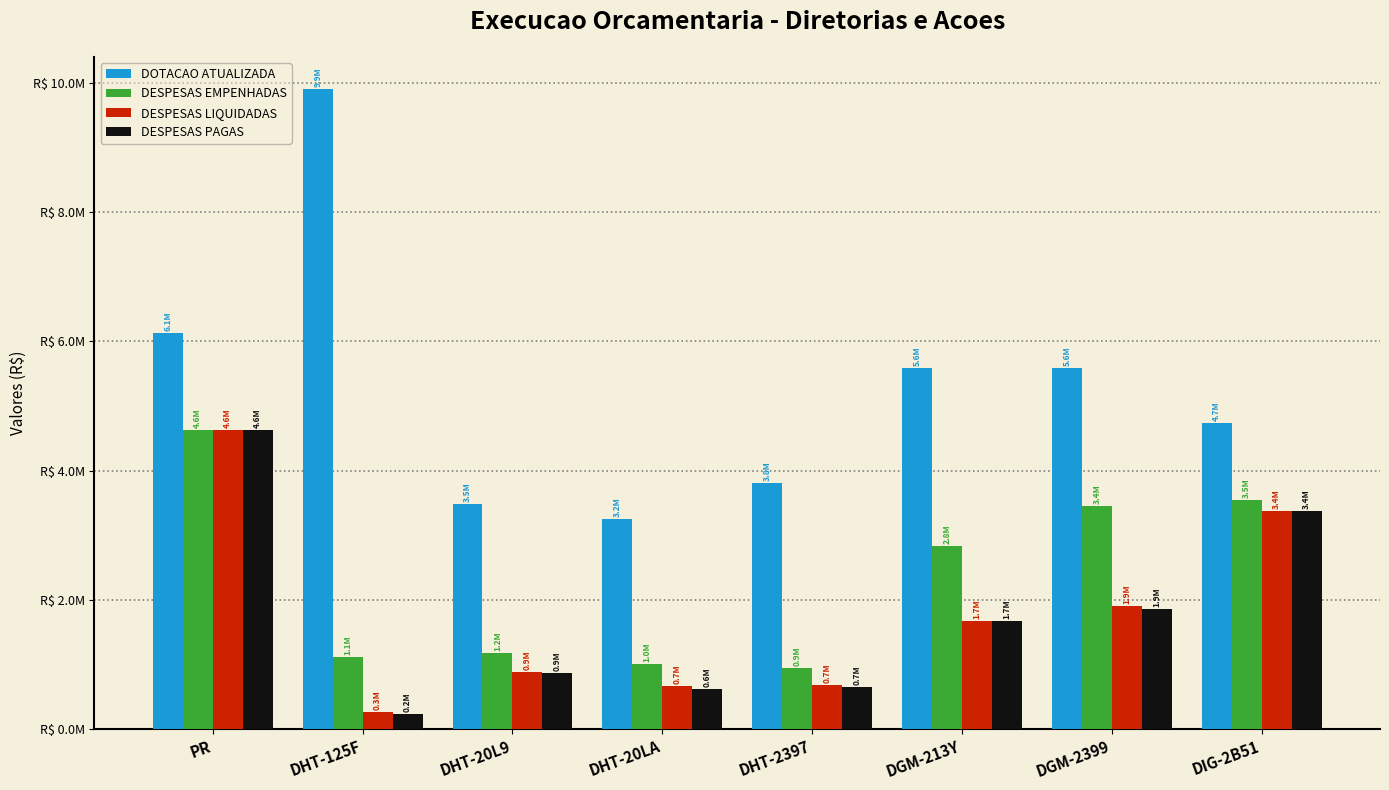

What is the smallest value displayed?

235536.3